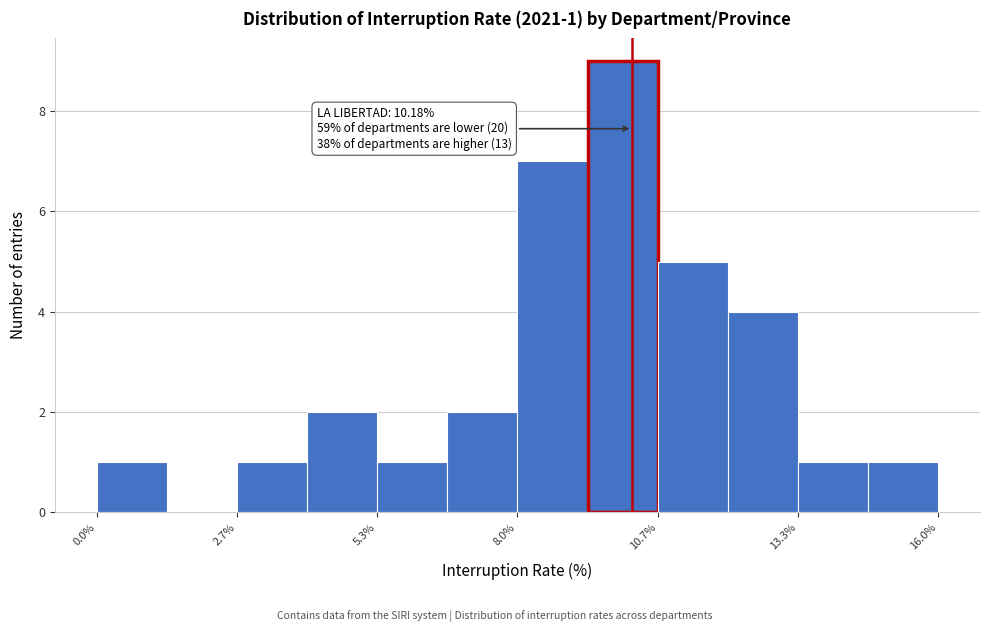

Read against the x-axis, roughly where is the centre of the tallest bar?

10.0